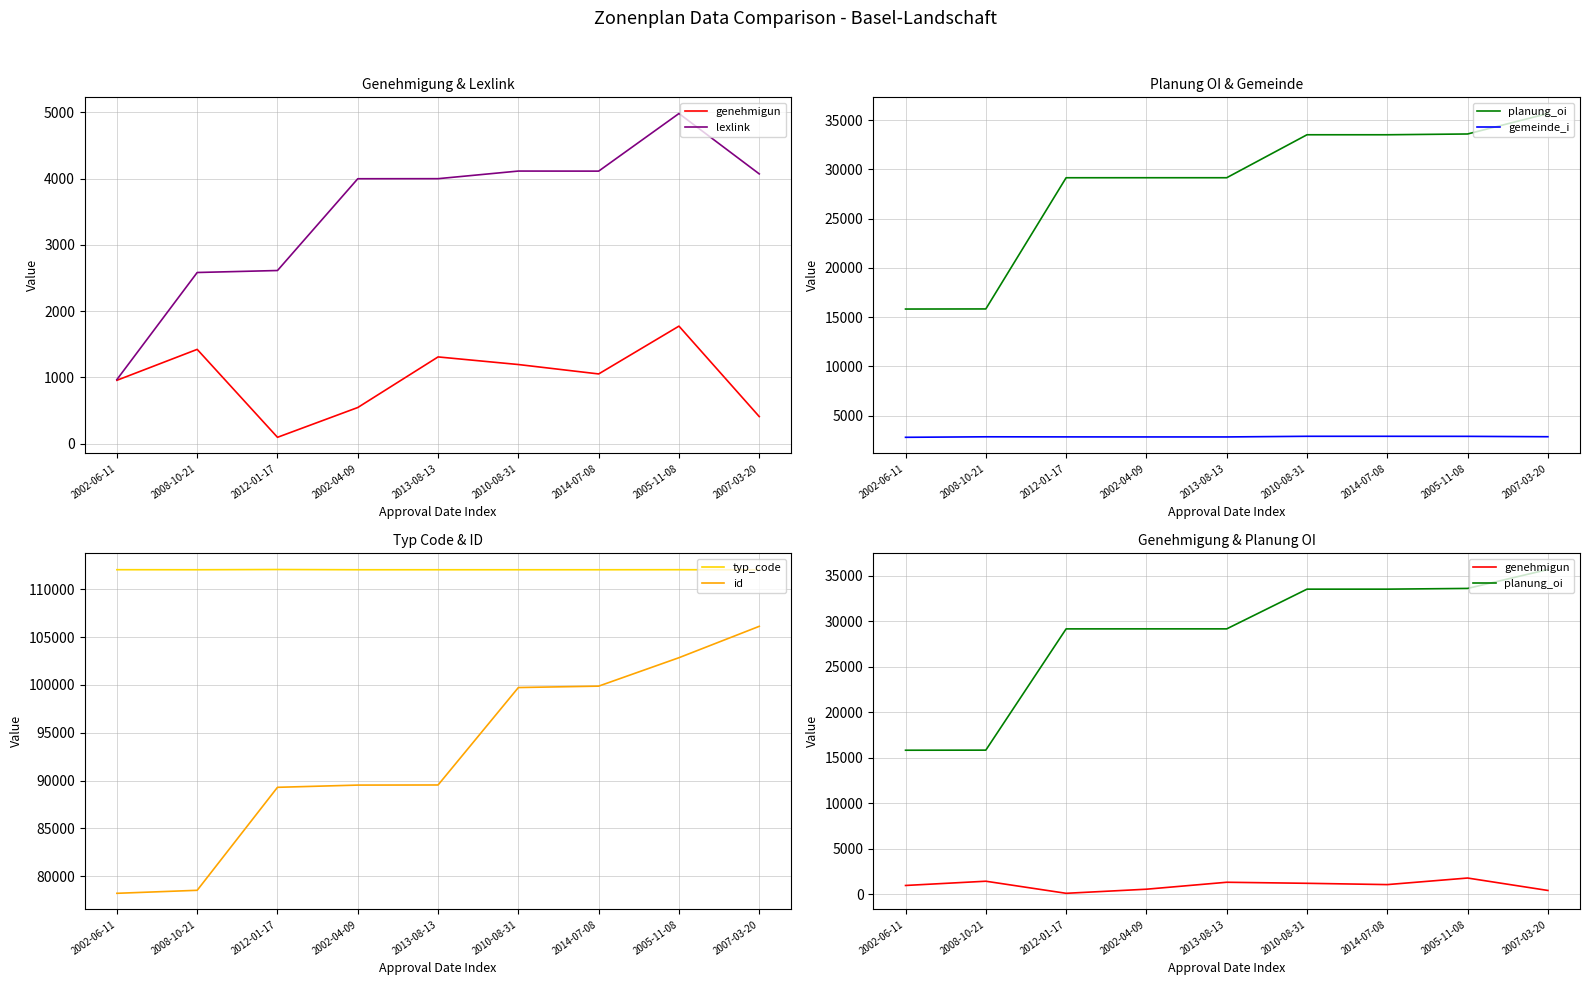

True or false: planung_oi has more than 2 points higher than both neighbors.

False